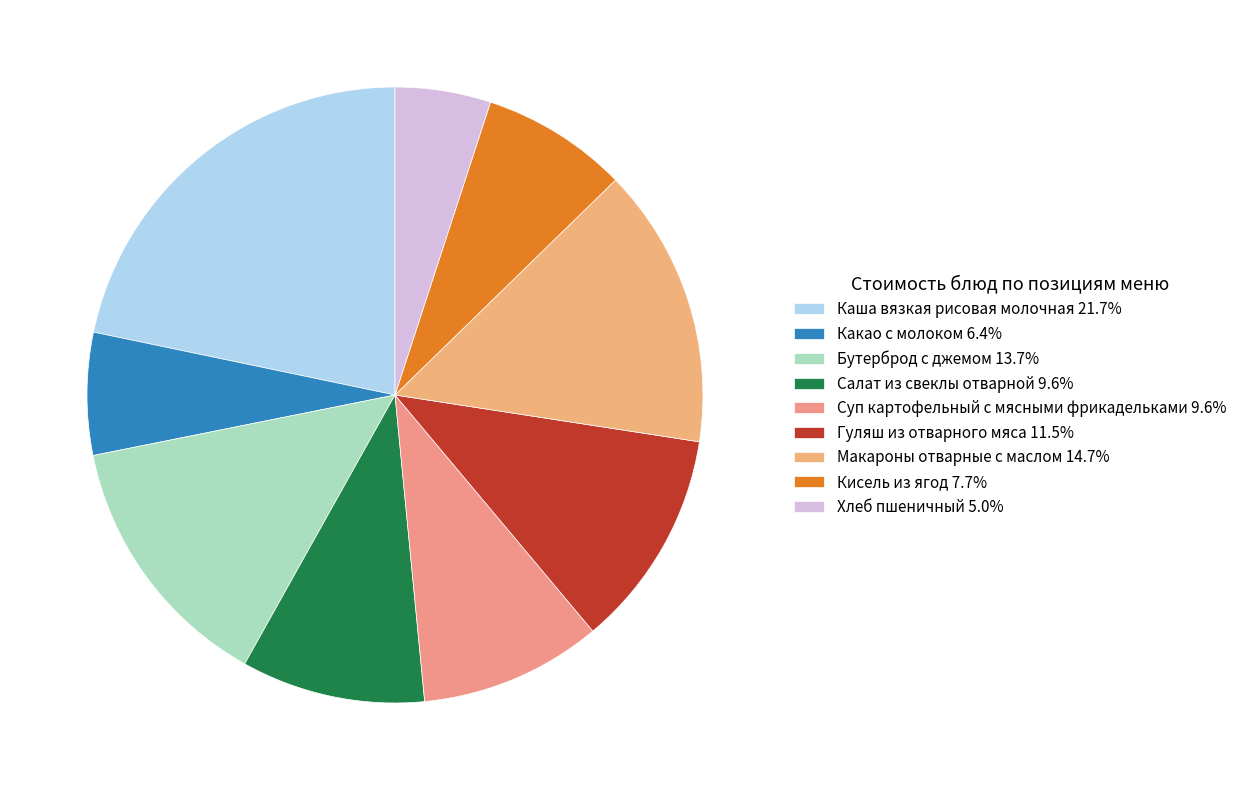

How many slices are in this pie chart?

9